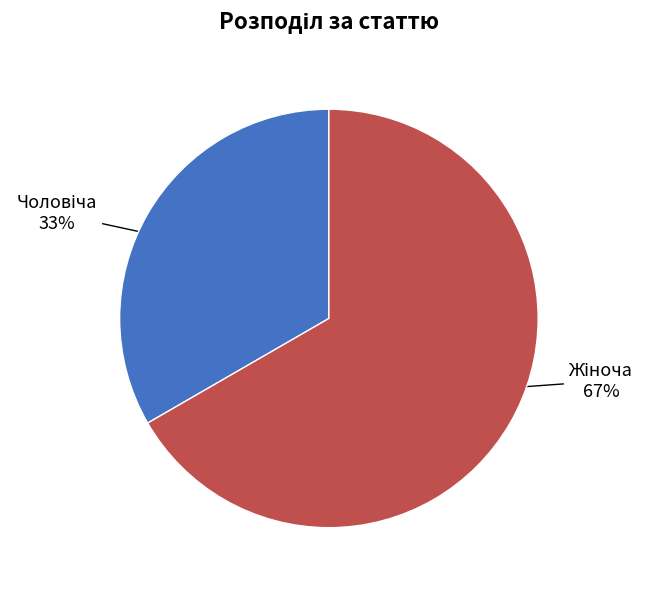

To the nearest percent, what is the average slice percentage?

50%